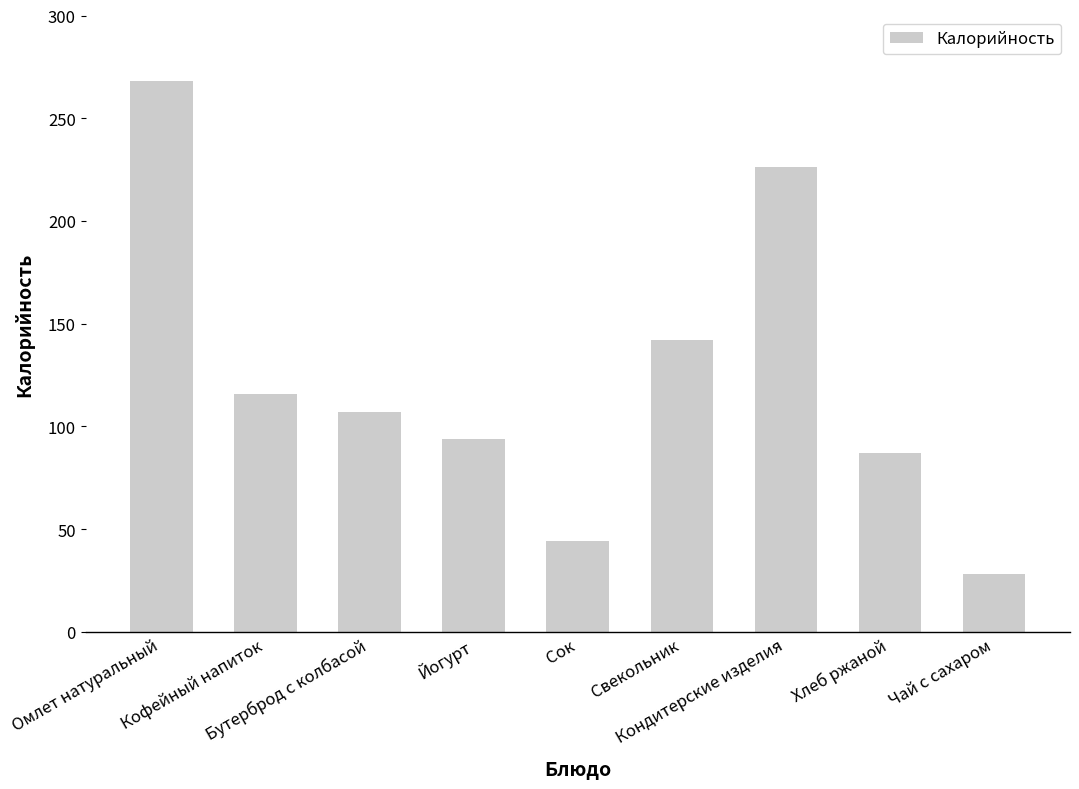

What is the change in value from Кофейный напиток to Бутерброд с колбасой?

-9.2